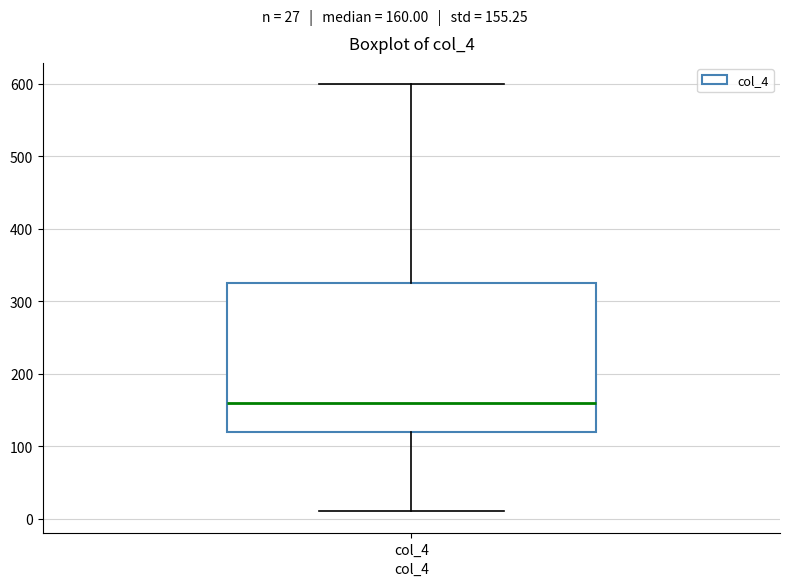

Where is the upper edge of the box for col_4 on the y-axis? The values are not printed on the chart, so give them approximately, as read against the axis.

330